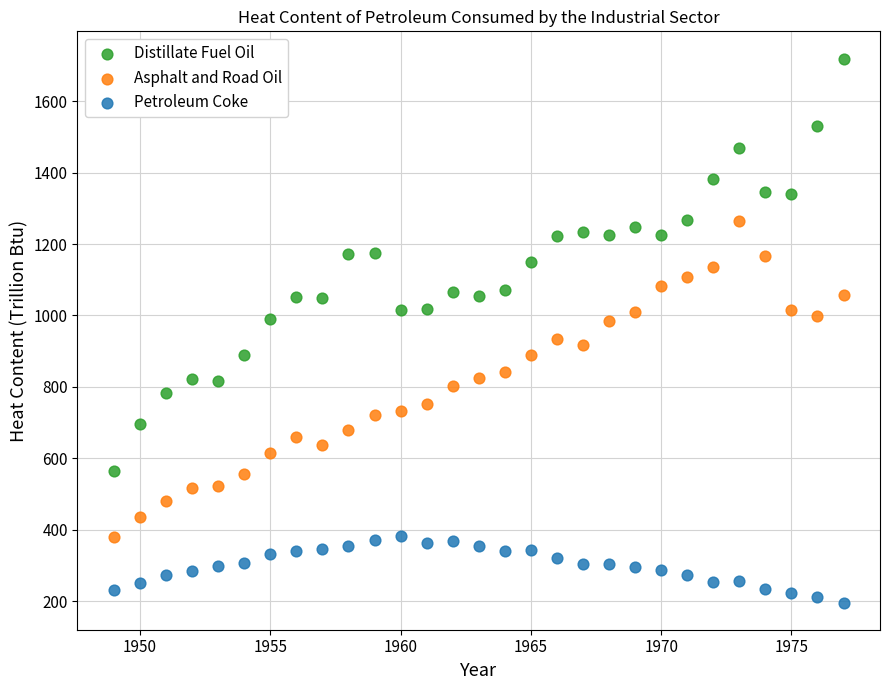

What are all the series names shown in the legend?

Distillate Fuel Oil, Asphalt and Road Oil, Petroleum Coke